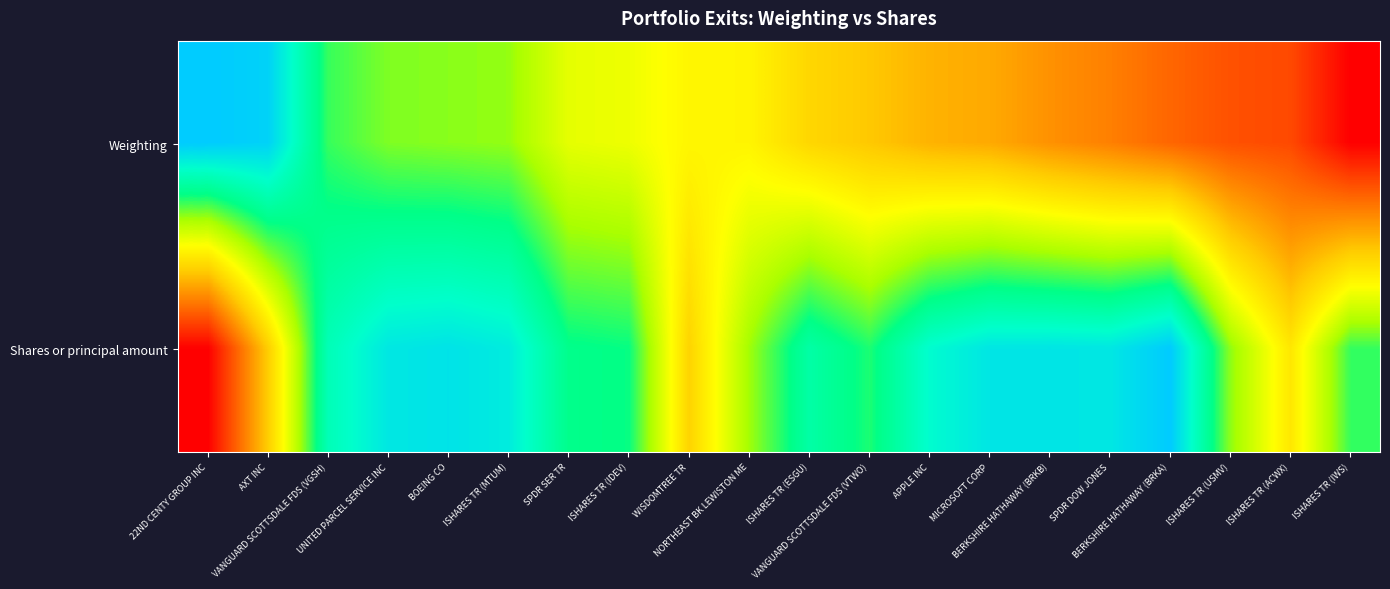

Between AXT INC and VANGUARD SCOTTSDALE FDS (VTWO), which series saw the biggest shift?

Weighting